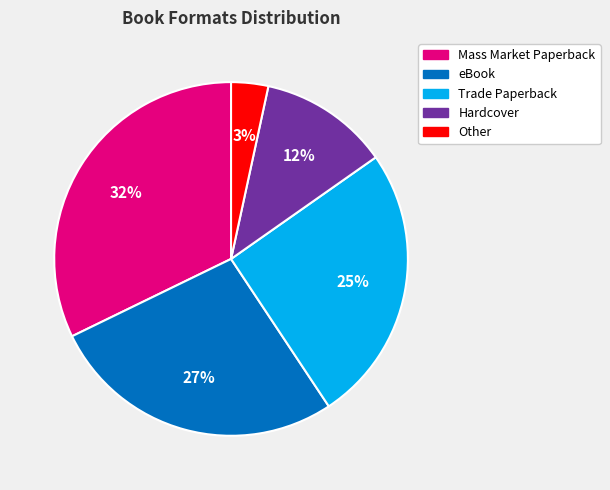

Between Other and Trade Paperback, which is larger?

Trade Paperback